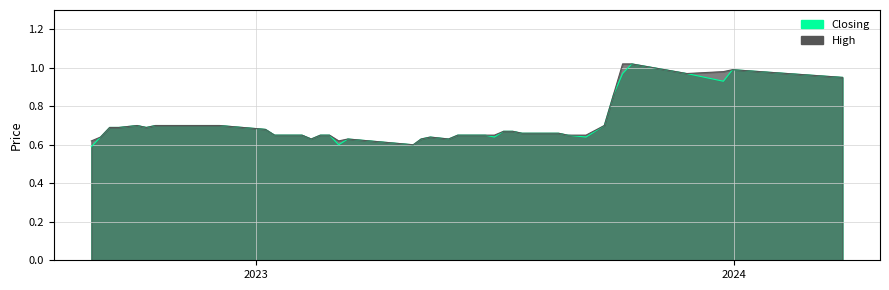

True or false: Closing and High intersect in this chart.

False